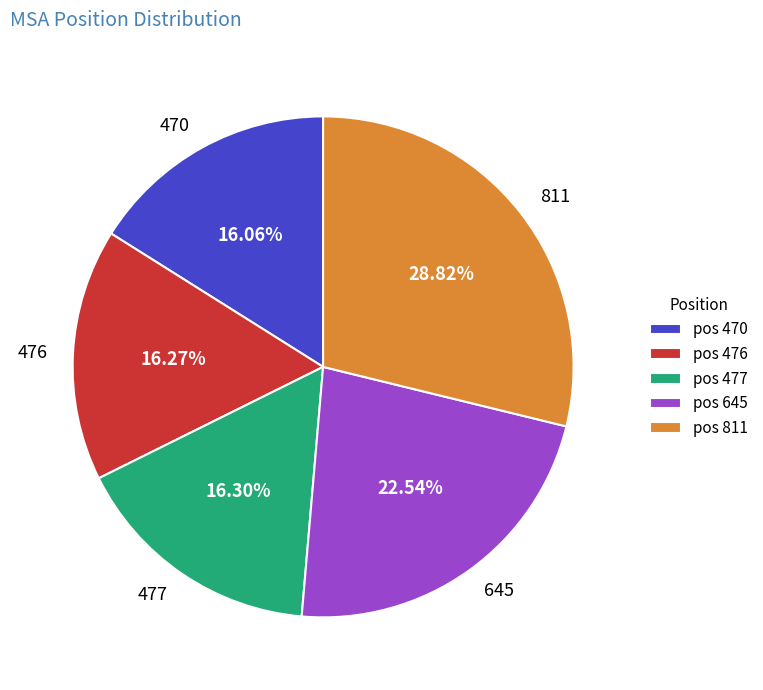

What percentage is the 477 slice, to the nearest percent?

16%